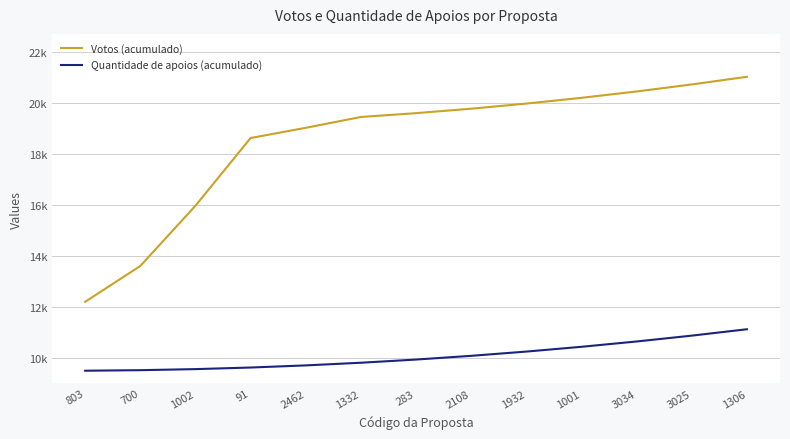

Is this an area chart (filled region under the line)?

No